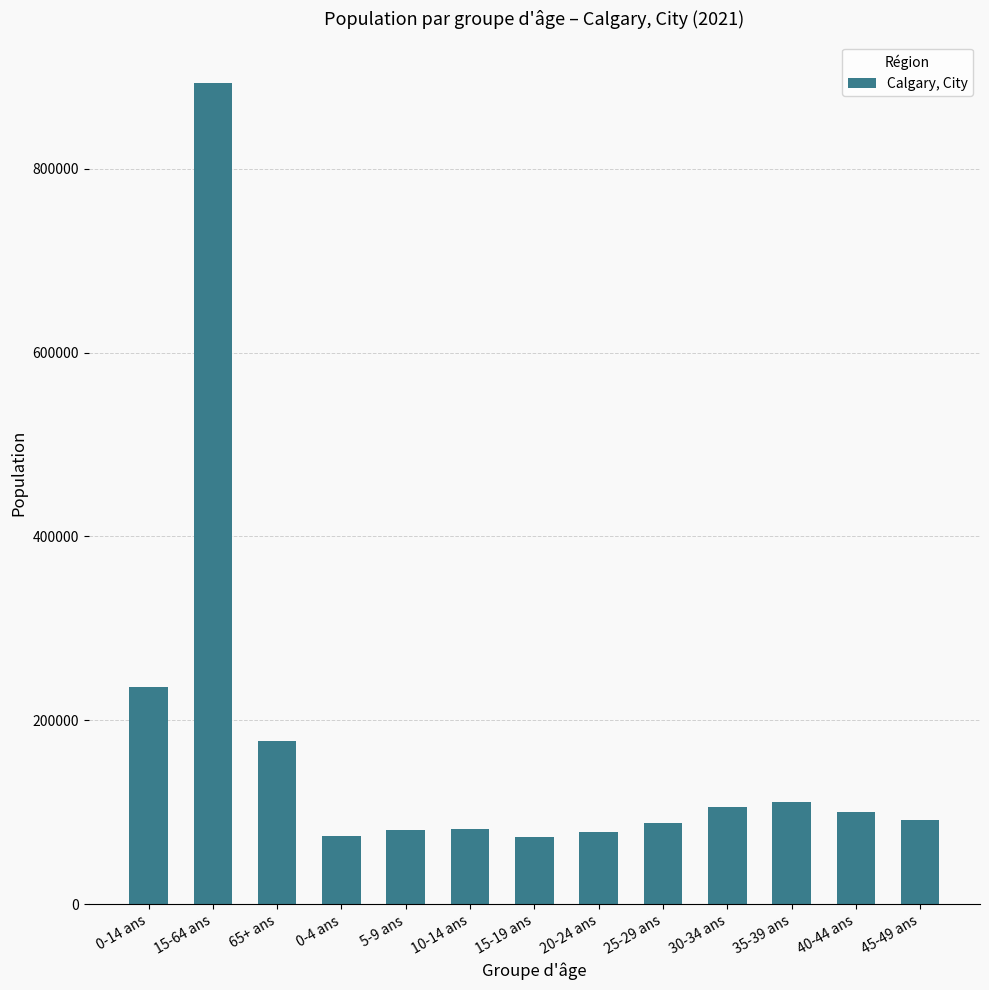

What is the sum of all values?

2191065